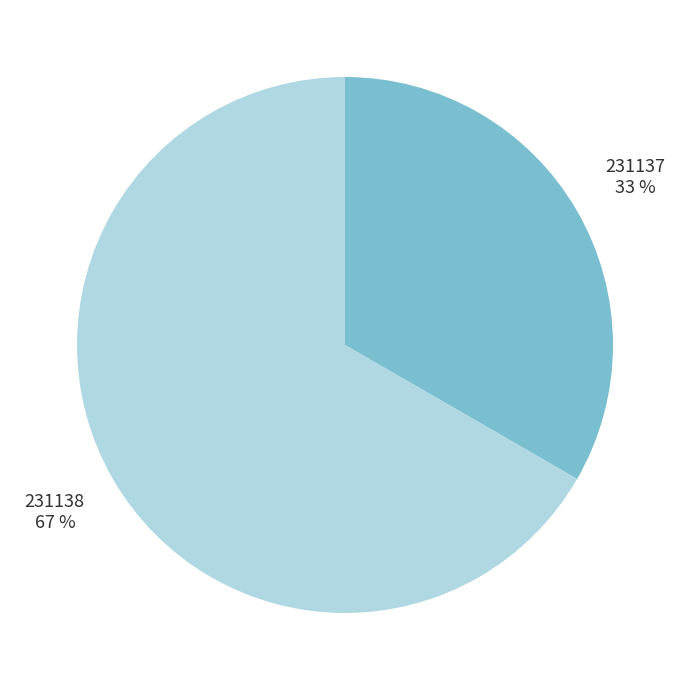

What is the smallest slice in the pie chart?

231137